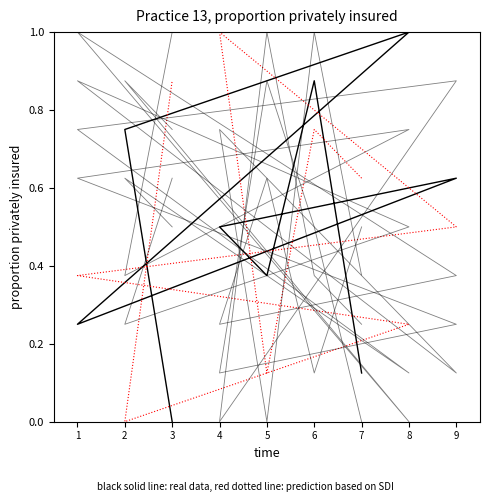

At which label does col_8 reach its minimum?

5